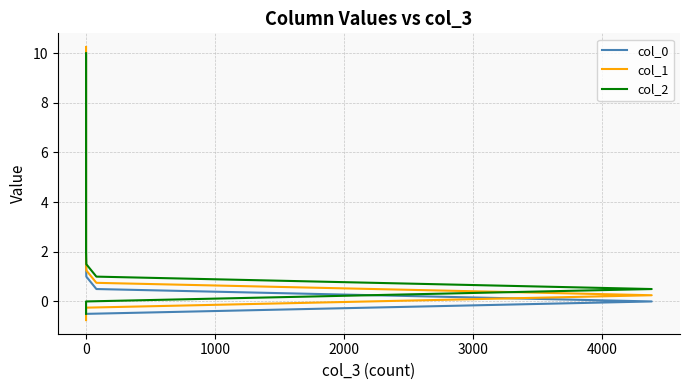

How many values in the col_1 series exceed 4?

13